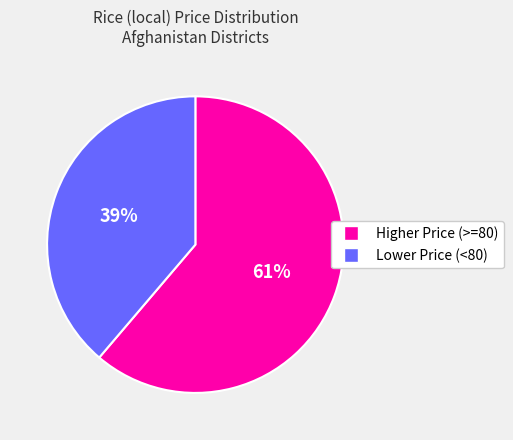

How many segments does this pie chart have?

2